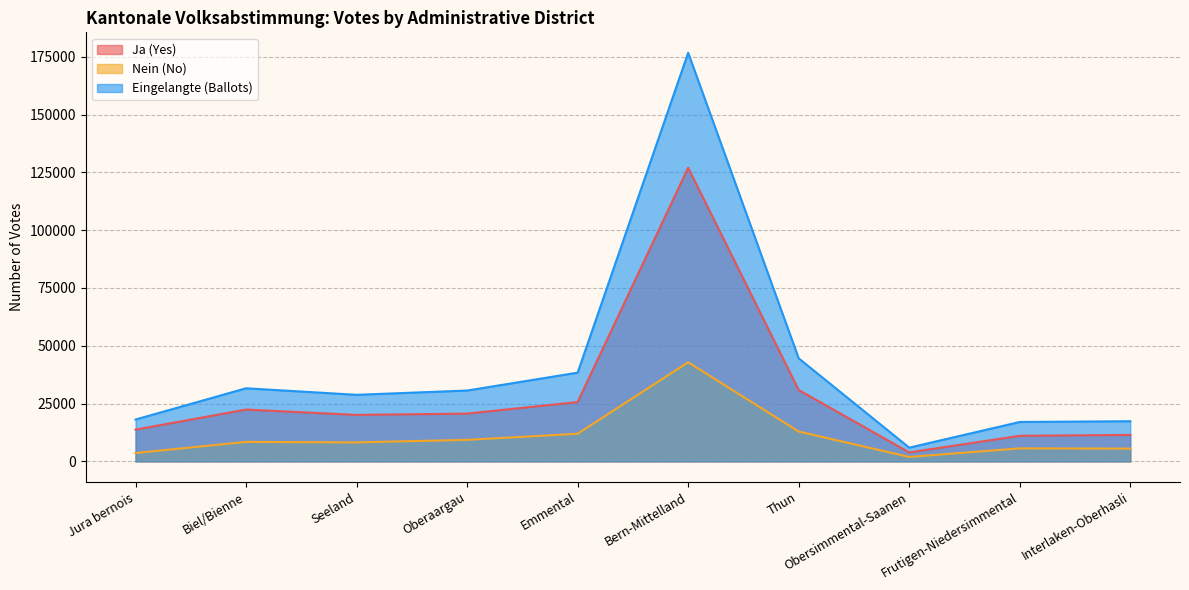

Where is Eingelangte (Ballots) nearest to the value 91334?

Thun